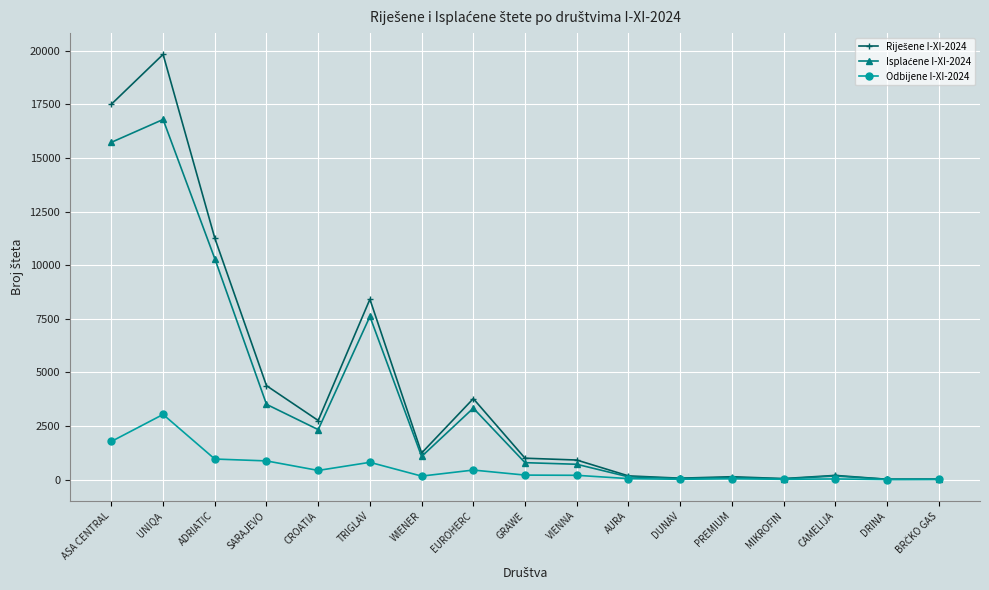

At which category is the sum across all series the highest?

UNIQA